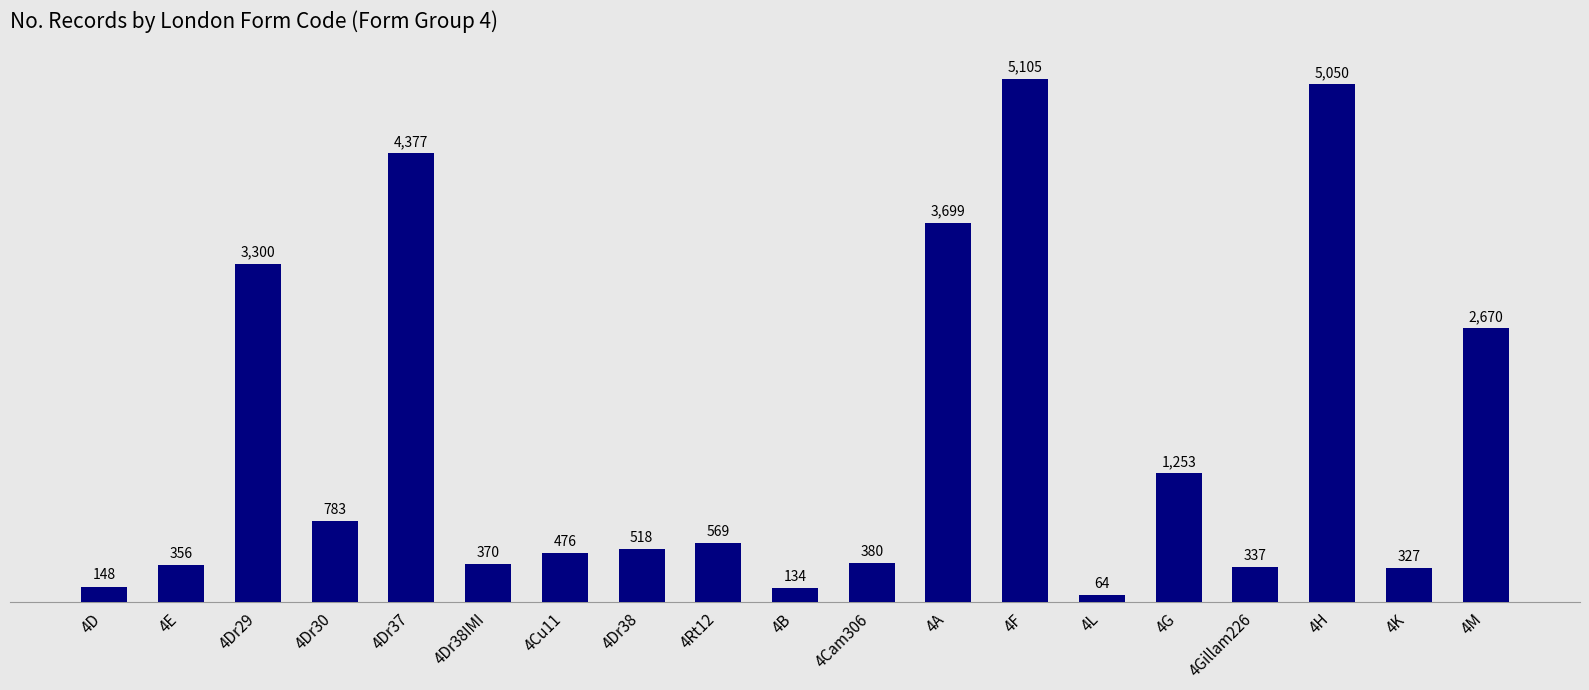

Reading left to right, what are all the values shown in this chart?

148	356	3300	783	4377	370	476	518	569	134	380	3699	5105	64	1253	337	5050	327	2670